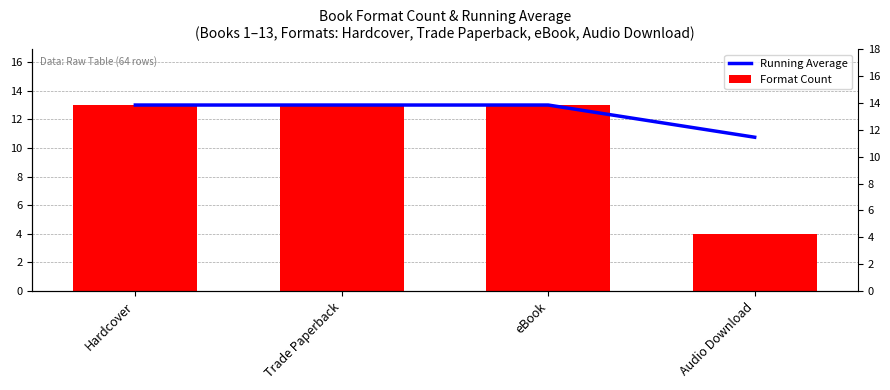

What is the greatest value displayed?

13.0